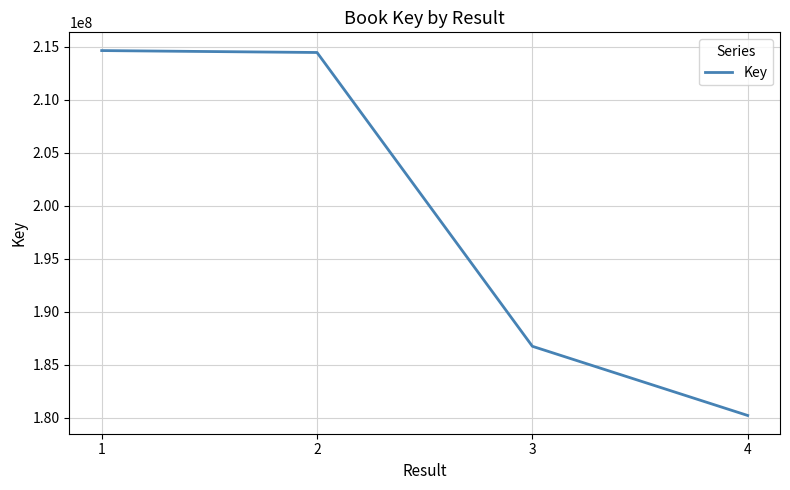

What is the sum of all values?

796038651